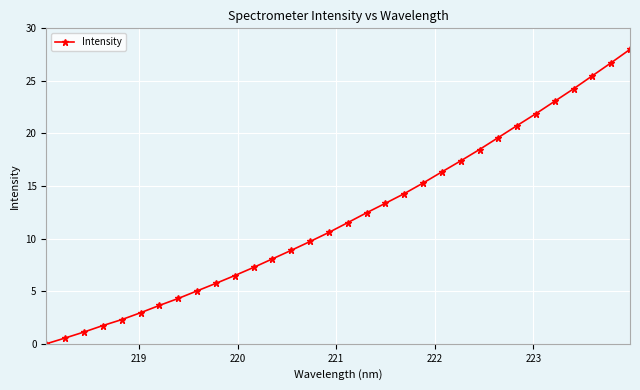

How many lines are shown in the chart?

1